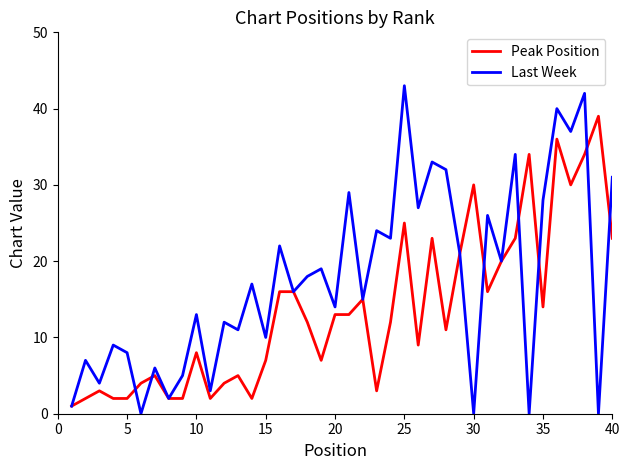

List the series in order of their peak value, lowest first.

Peak Position, Last Week